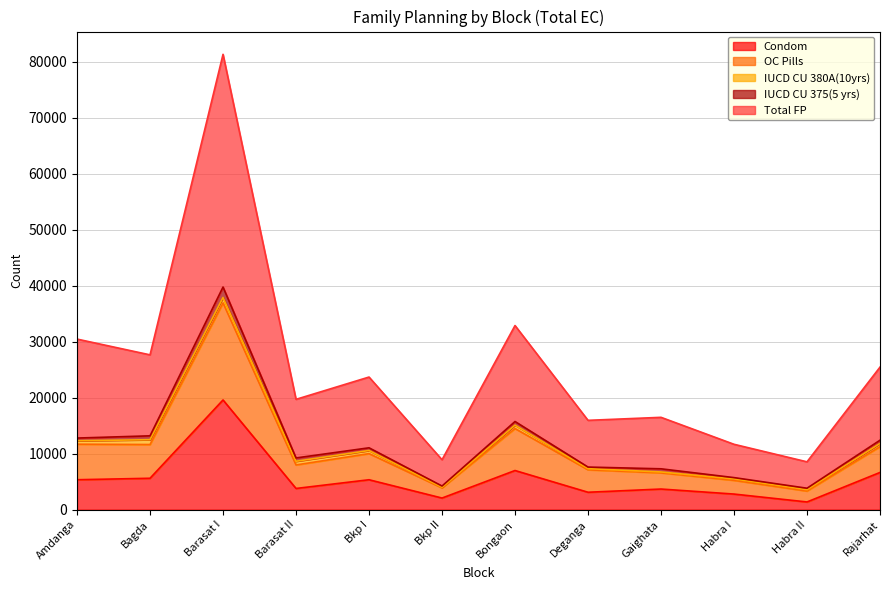

At how many categories does at least one series exceed 49250?

1